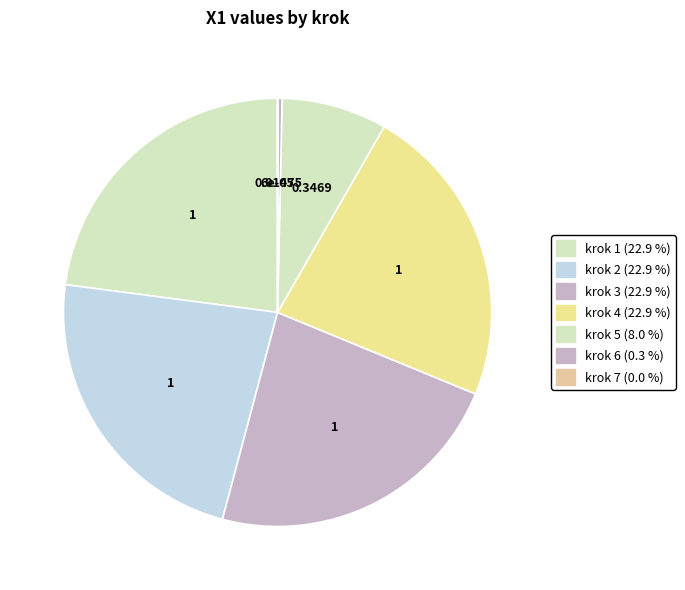

Does krok 7 represent more than half of the total?

No